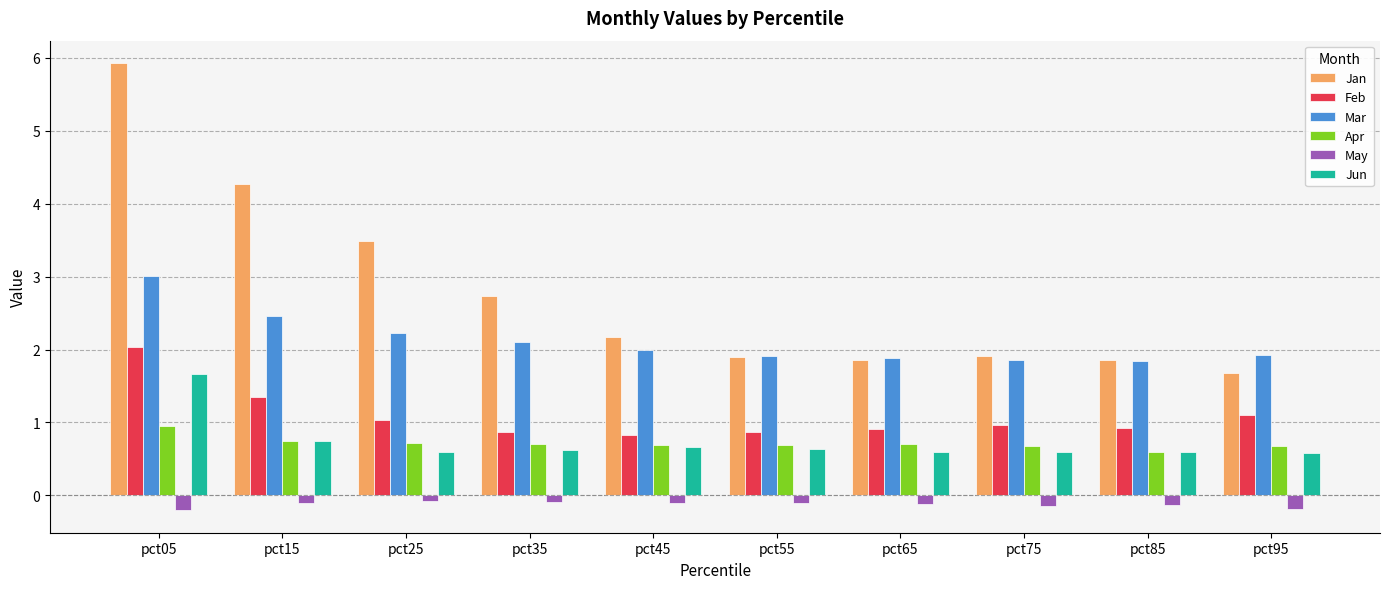

At pct35, list the series in order from smallest to largest.

May, Jun, Apr, Feb, Mar, Jan